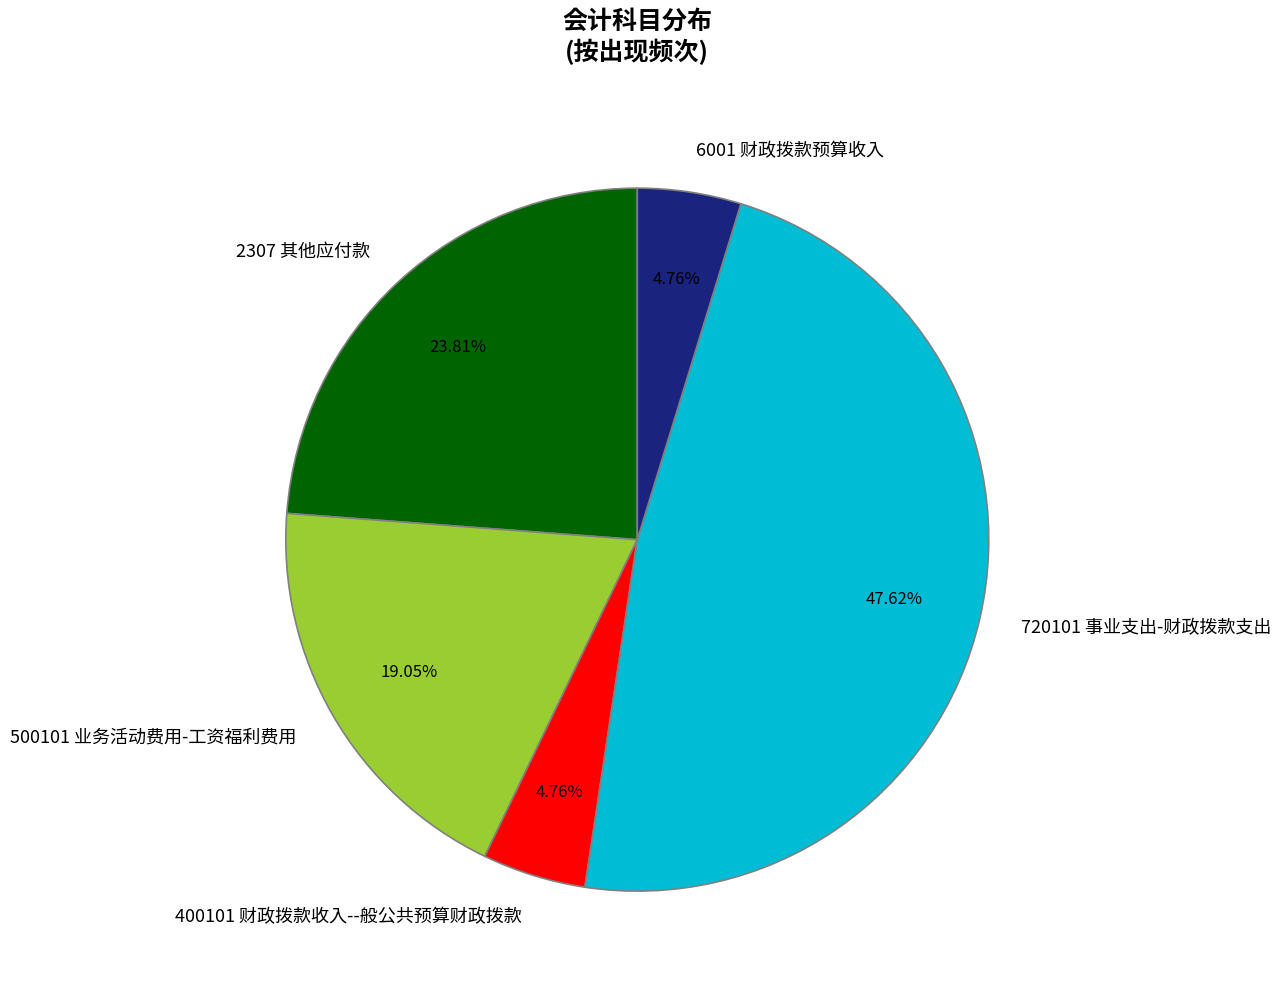

Approximately how many times larger is the value at 500101 业务活动费用-工资福利费用 compared to 720101 事业支出-财政拨款支出?

0.4